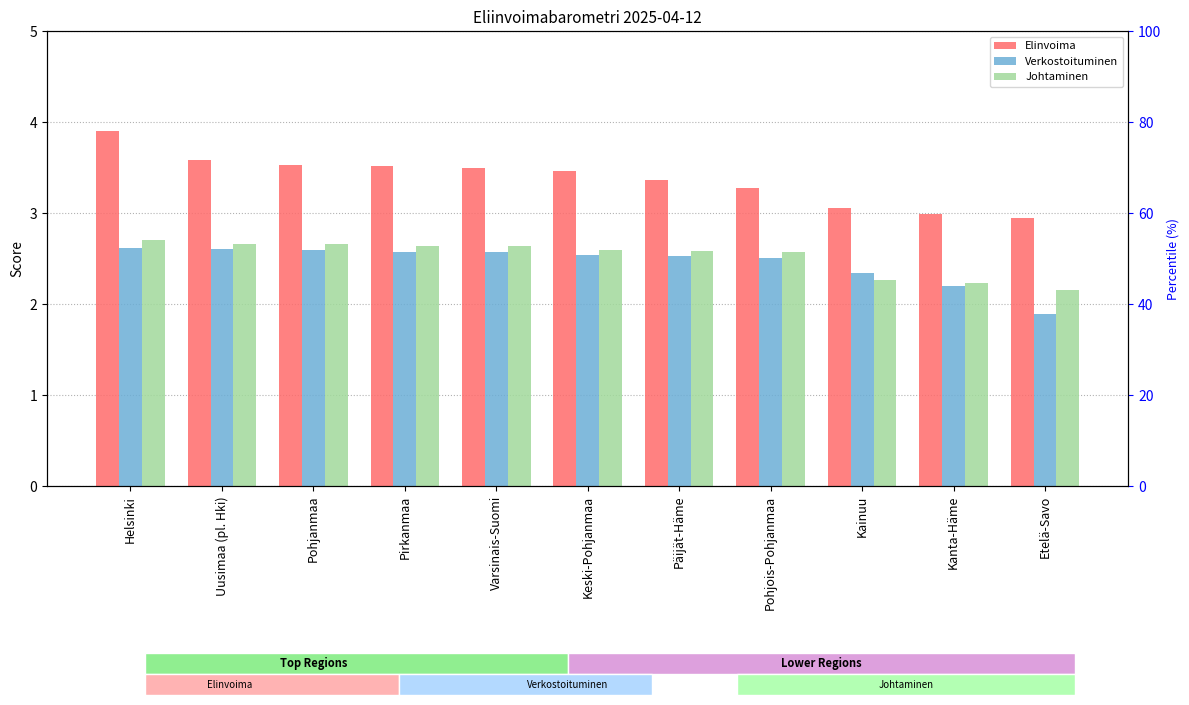

What is the minimum value shown in the chart?

1.9